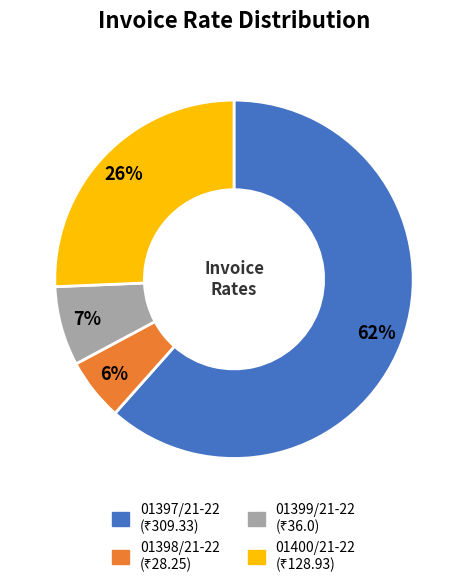

Between 01400/21-22 and 01399/21-22, which is larger?

01400/21-22